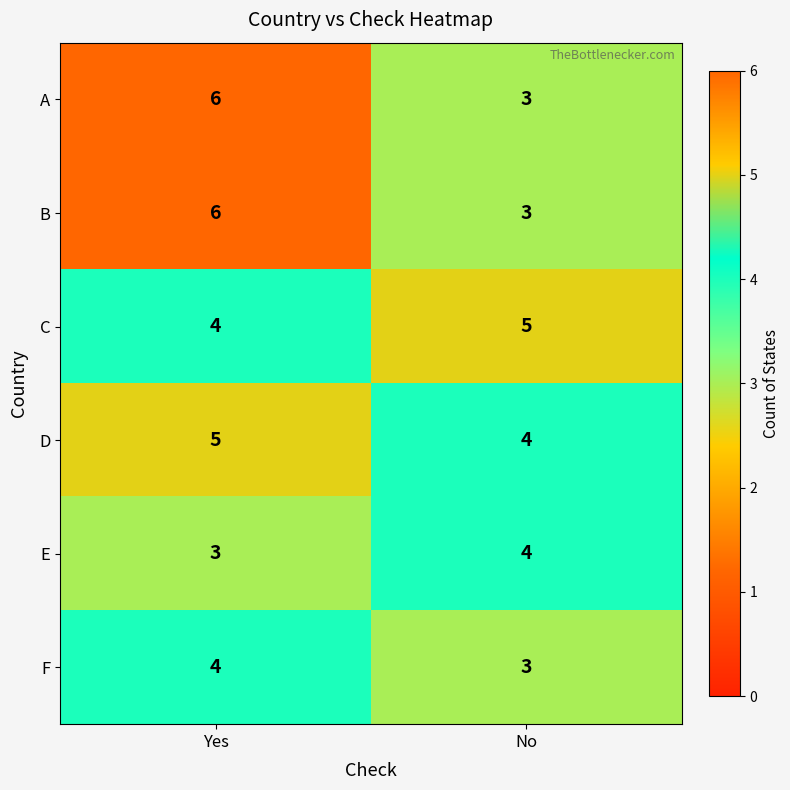

The value of F at Yes is 4. True or false?

True